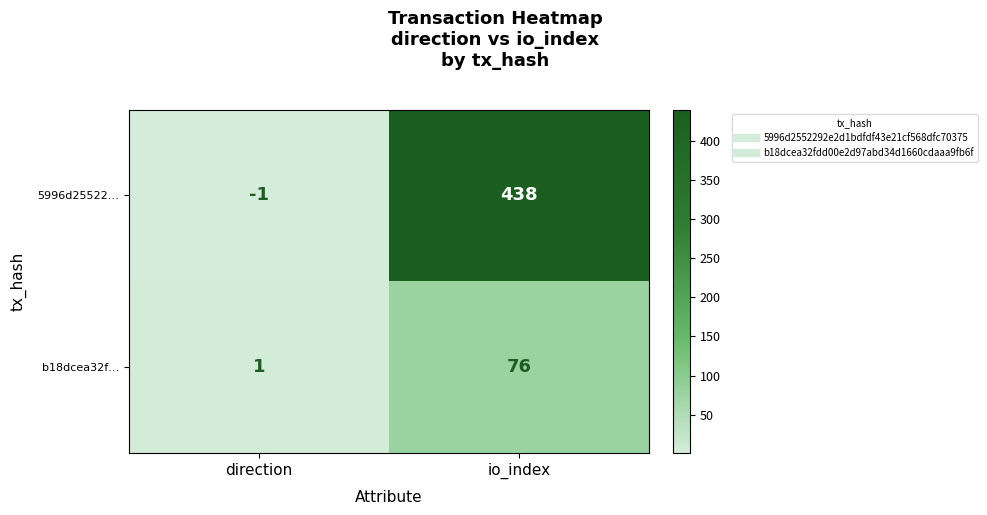

Reading left to right, list all the values displayed in this chart.

5996d25522…: -1	438
b18dcea32f…: 1	76